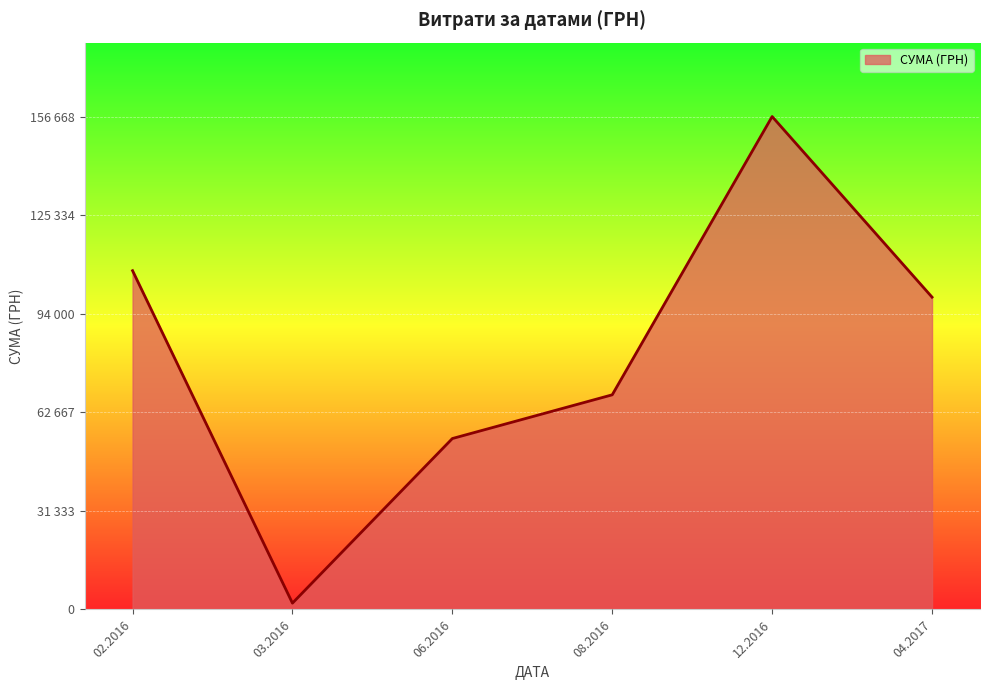

List the labels in order of value, smallest first.

03.2016, 06.2016, 08.2016, 04.2017, 02.2016, 12.2016